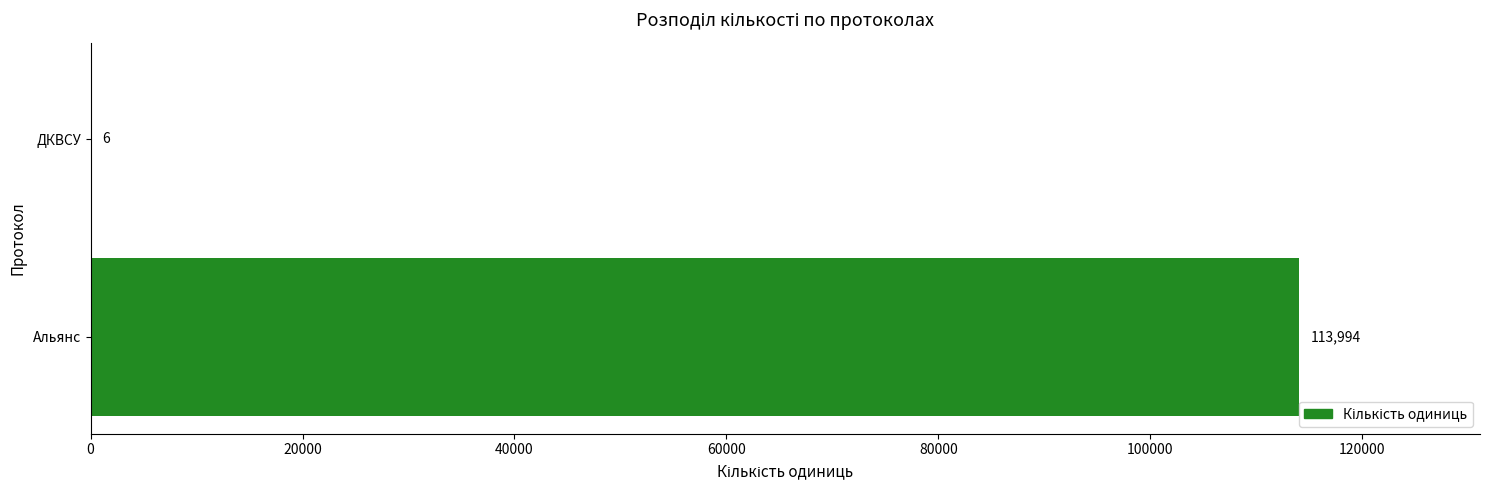

How many data points does each series have?

2